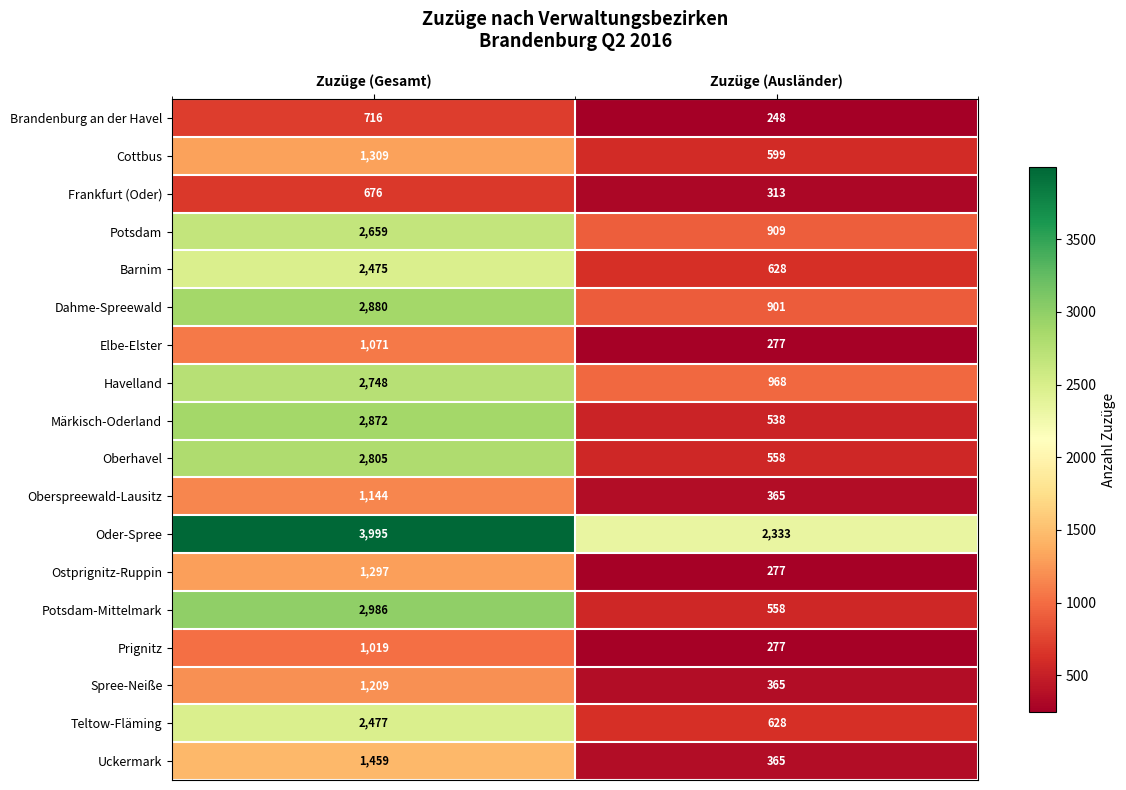

At how many categories does at least one series exceed 1152?

2